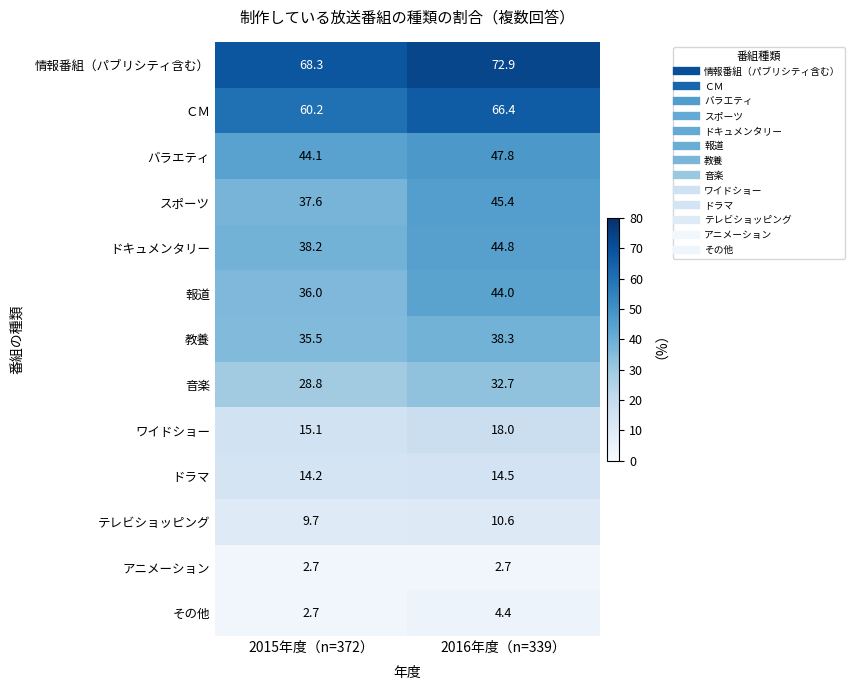

Which series has the largest range (max minus min)?

報道